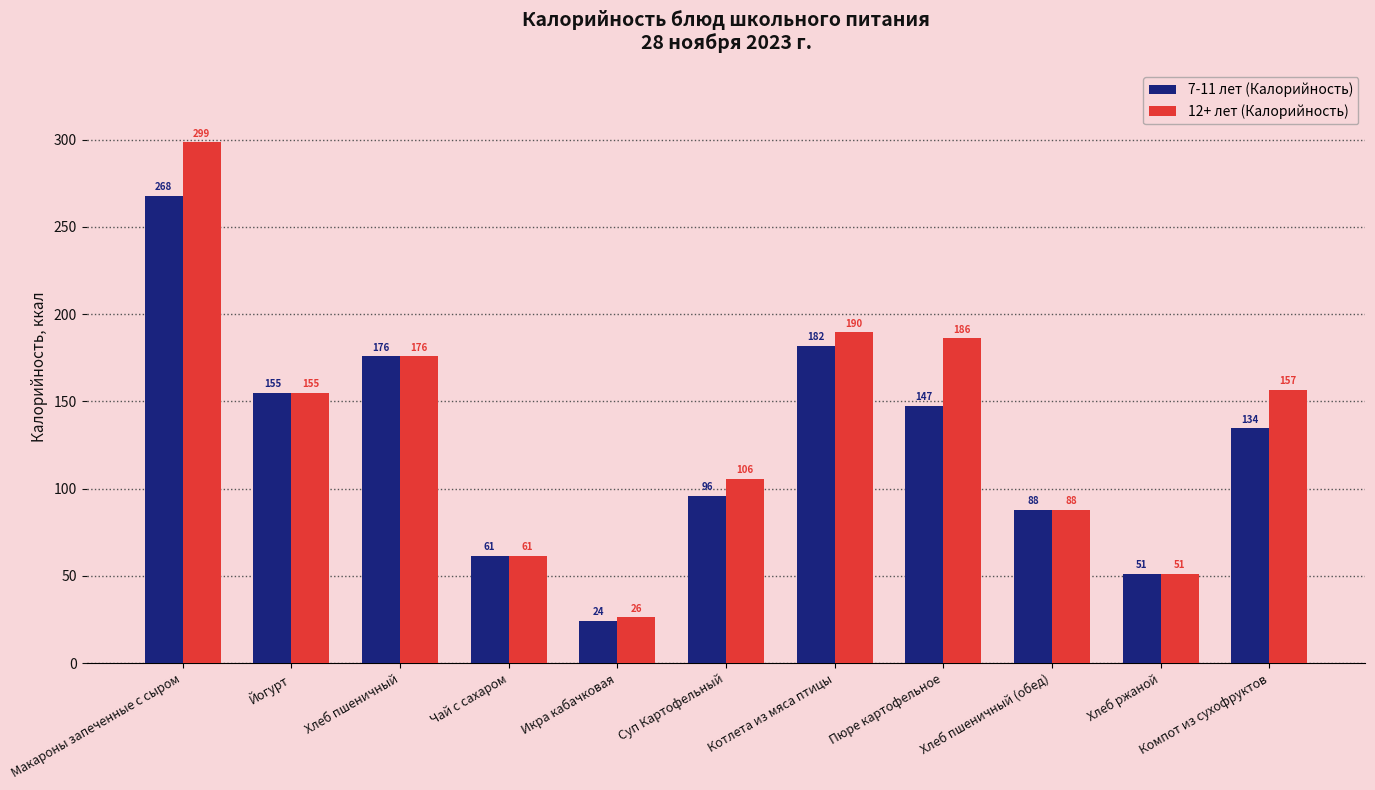

What is the average value of the 12+ лет (Калорийность) series?

135.9